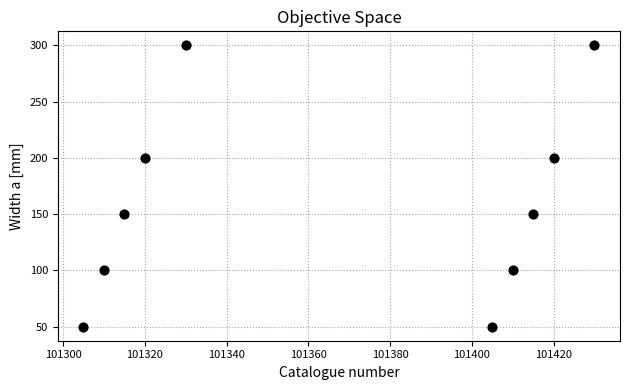

What is the range of Y values (max minus min)?

250